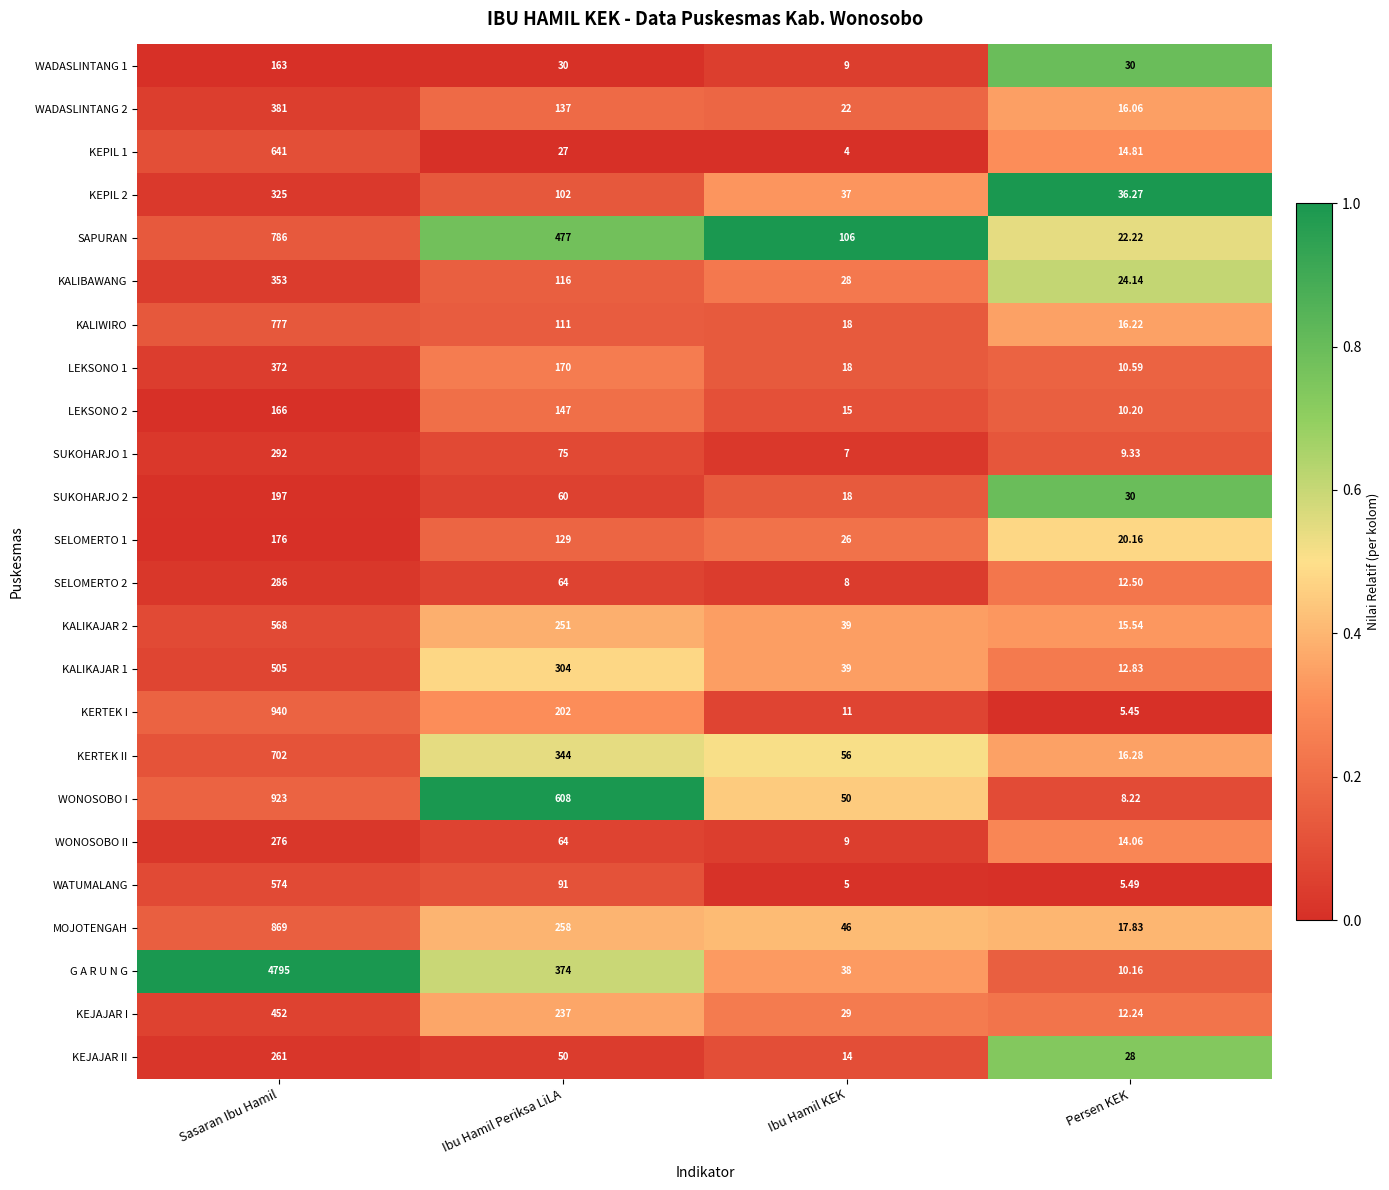

Which series changed the most between Ibu Hamil KEK and Persen KEK?

SAPURAN